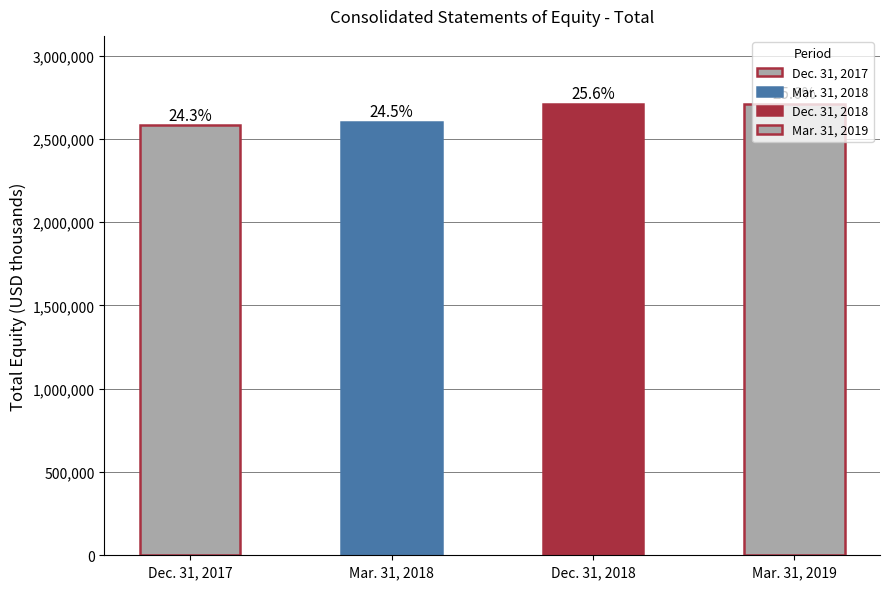

At which category does the chart reach its minimum across all series?

Dec. 31, 2017